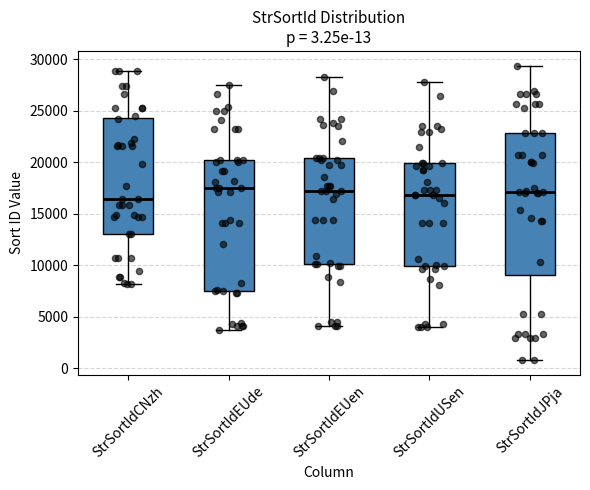

Comparing the boxes themselves (not the whiskers), which one is the tallest?

StrSortIdJPja